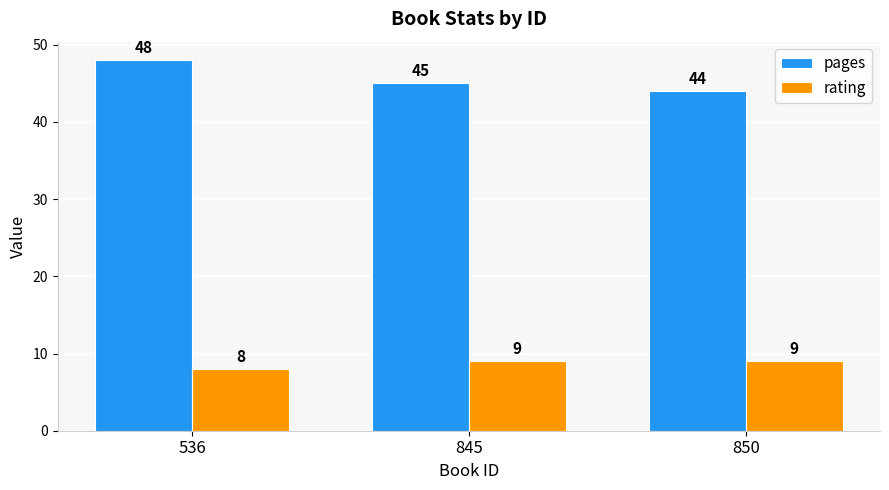

What is the spread (max minus min) of values at 850?

35